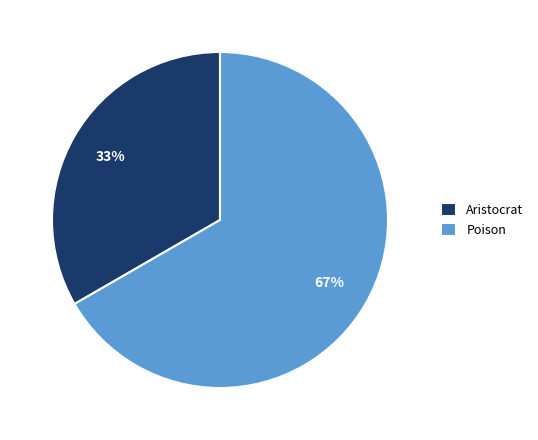

Approximately how many times larger is the value at Poison compared to Aristocrat?

2.0